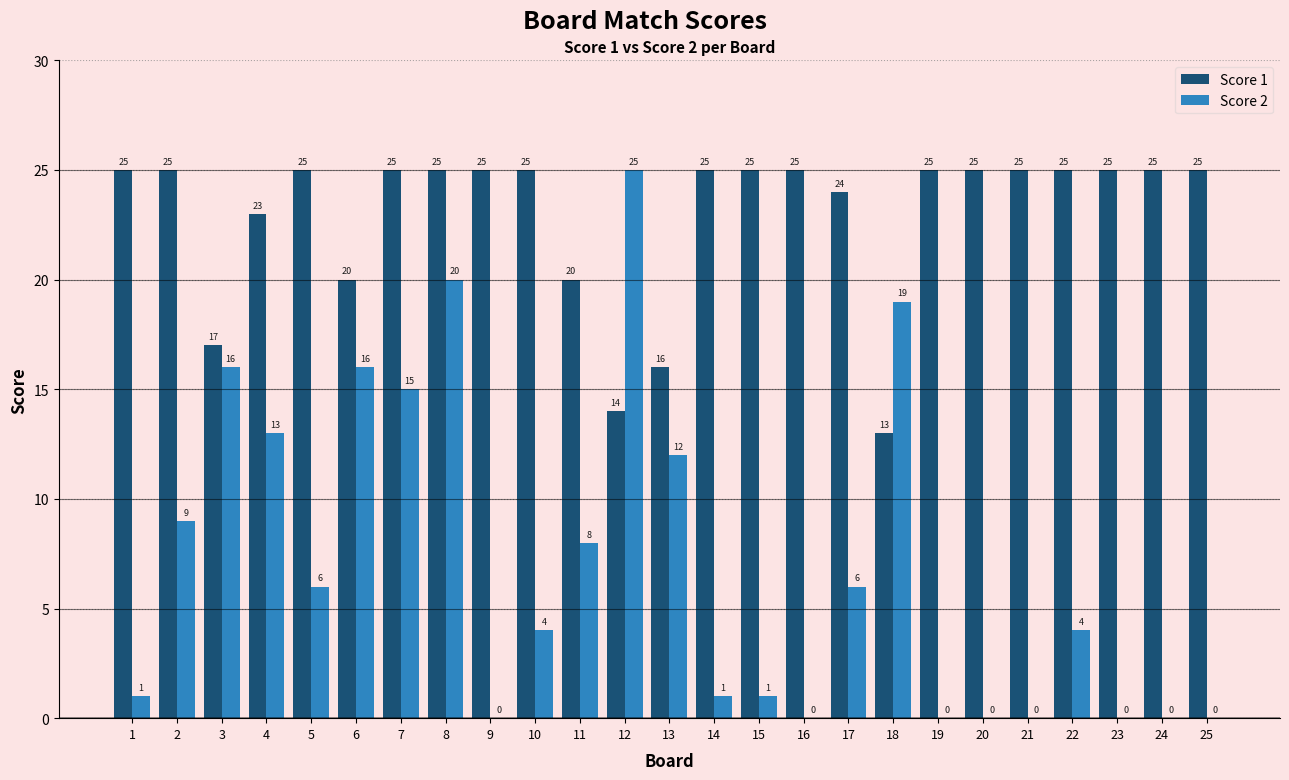

Reading left to right, extract all data points from this chart.

Score 1: 25	25	17	23	25	20	25	25	25	25	20	14	16	25	25	25	24	13	25	25	25	25	25	25	25
Score 2: 1	9	16	13	6	16	15	20	0	4	8	25	12	1	1	0	6	19	0	0	0	4	0	0	0